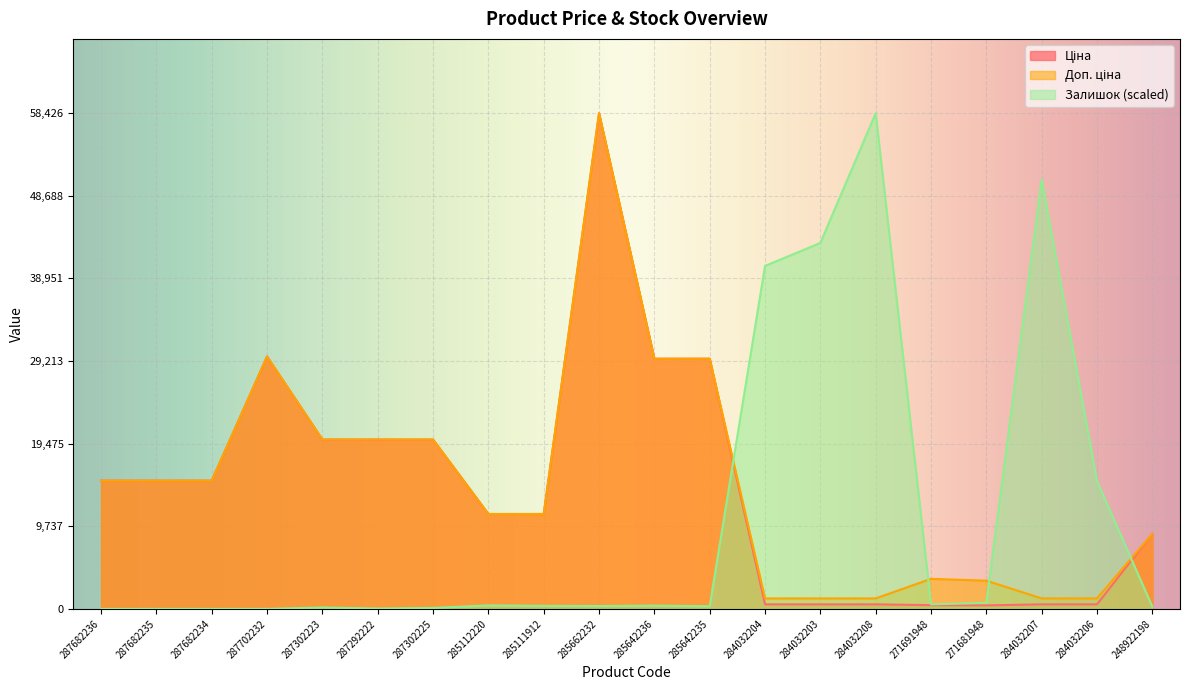

Reading left to right, transcribe all the data shown in this chart.

Ціна: 287682236=15120.0	287682235=15120.0	287682234=15120.0	287702232=29747.2	287302223=19964.2	287292222=19964.2	287302225=19964.2	285112220=11188.2	285111912=11188.2	285662232=58426.5	285642236=29491.5	285642235=29491.5	284032204=539.0	284032203=539.0	284032208=539.0	271691948=443.1	271681948=416.6	284032207=539.0	284032206=539.0	248922198=8856.7
Доп. ціна: 287682236=15120.0	287682235=15120.0	287682234=15120.0	287702232=29747.2	287302223=19964.2	287292222=19964.2	287302225=19964.2	285112220=11188.2	285111912=11188.2	285662232=58426.5	285642236=29491.5	285642235=29491.5	284032204=1235.4	284032203=1235.4	284032208=1235.4	271691948=3545.0	271681948=3332.5	284032207=1235.4	284032206=1235.4	248922198=8856.7
Залишок: 287682236=0.0	287682235=0.0	287682234=0.0	287702232=0.0	287302223=169.1	287292222=48.3	287302225=120.8	285112220=410.6	285111912=362.3	285662232=338.1	285642236=386.5	285642235=314.0	284032204=40432.4	284032203=43137.6	284032208=58426.5	271691948=531.4	271681948=724.6	284032207=50625.1	284032206=15071.6	248922198=265.7